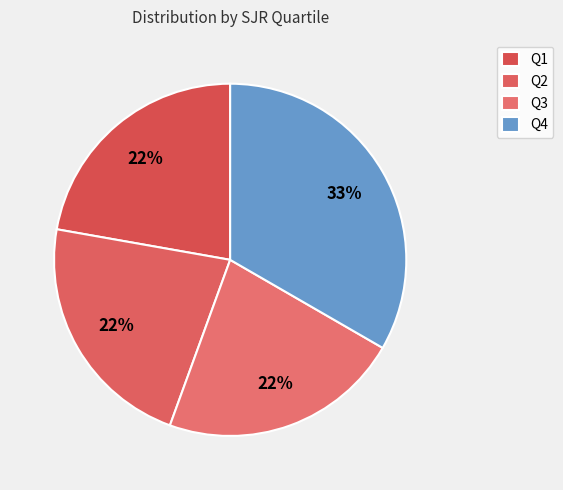

Count the number of slices in the pie.

4